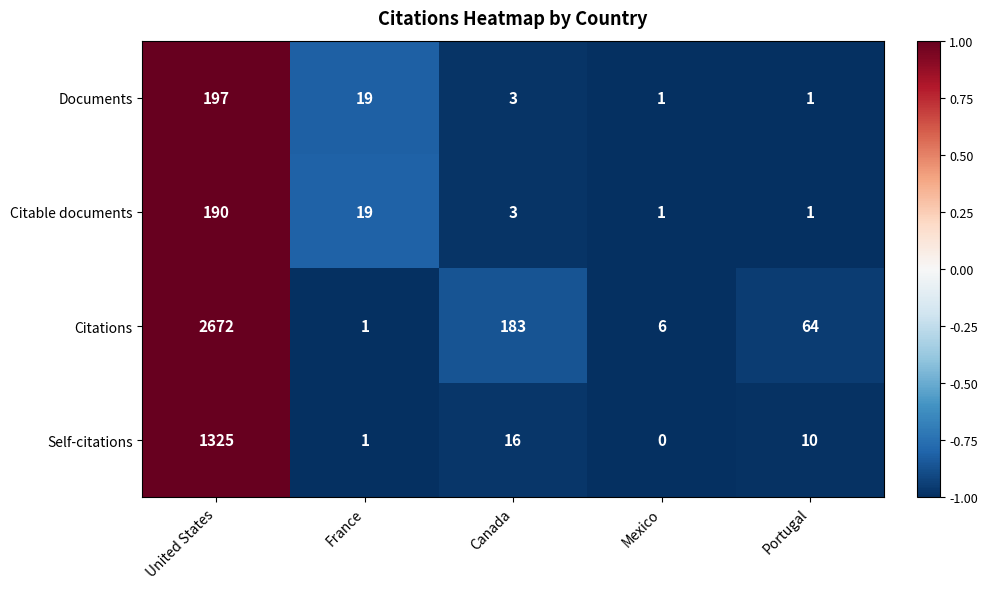

What is the difference between the second highest and second lowest values in the Citable documents series?

18